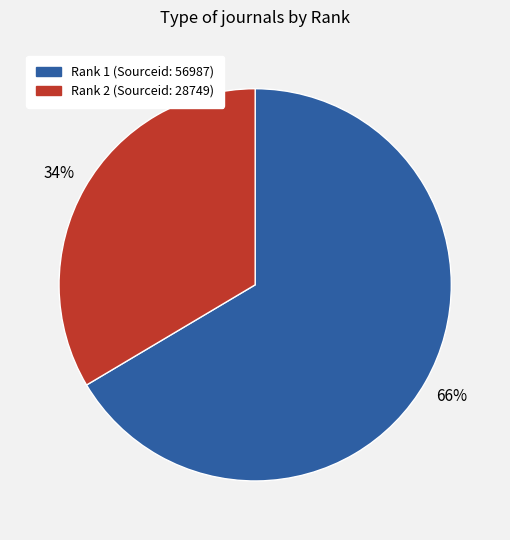

True or false: Rank 1 (Sourceid: 56987) accounts for 53% of the total.

False